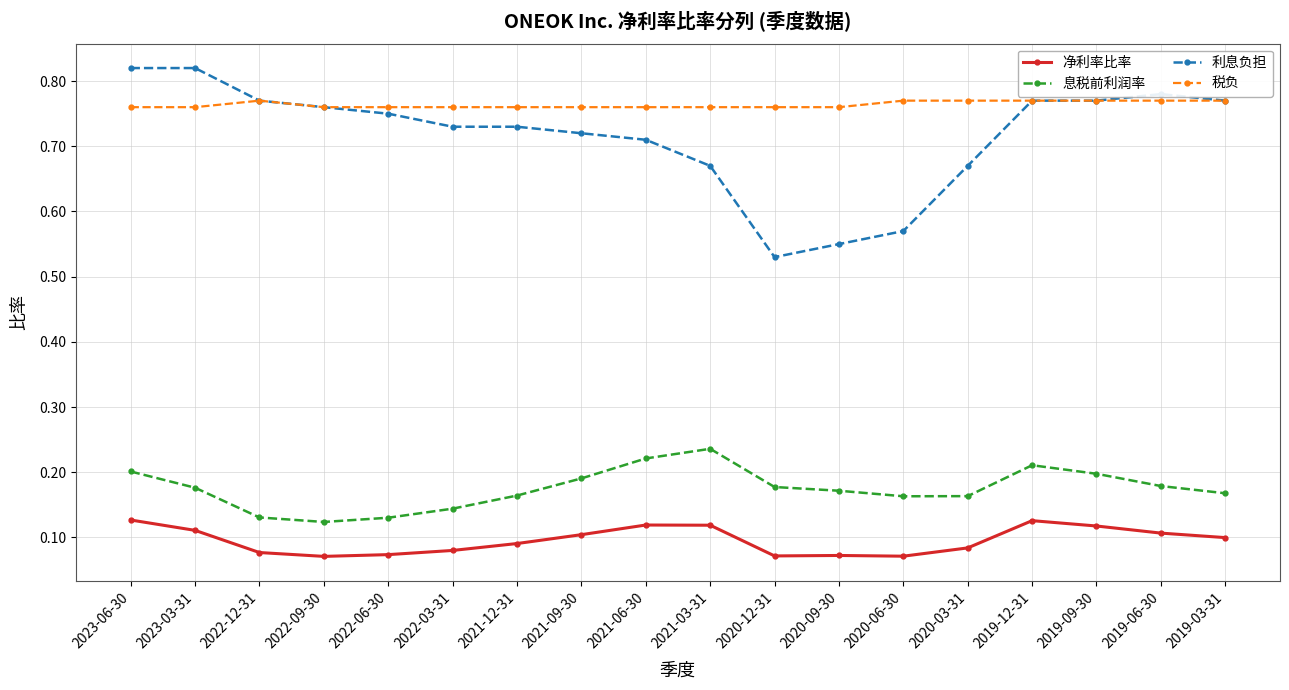

What is the sum of all 息税前利润率 values?

3.1